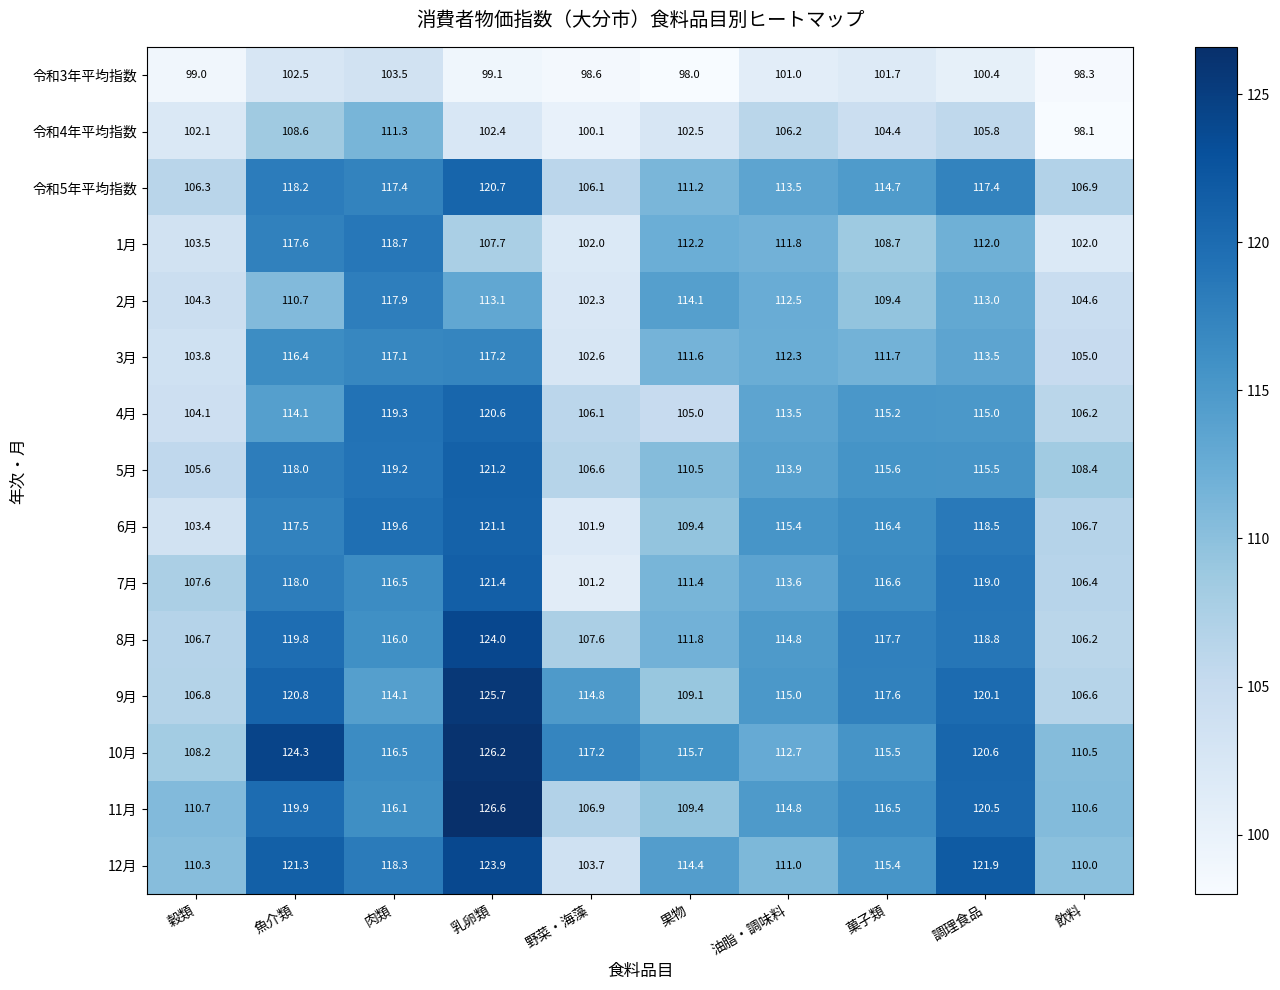

At which label does 9月 reach its peak?

乳卵類